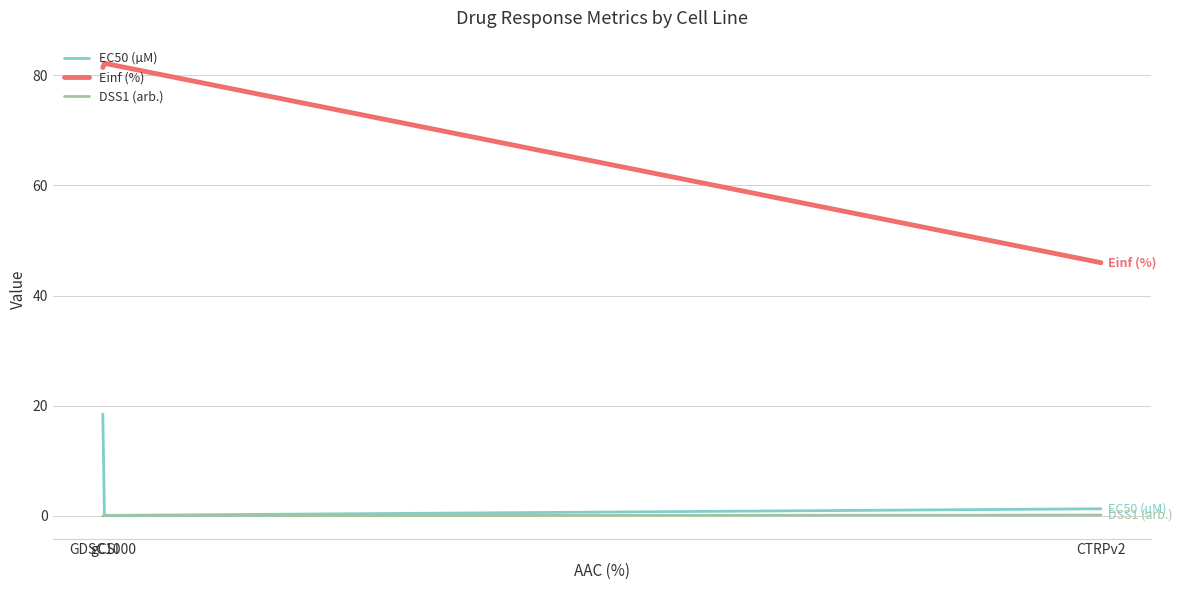

What is the sum of the Einf (%) values at gCSI and CTRPv2?

128.1